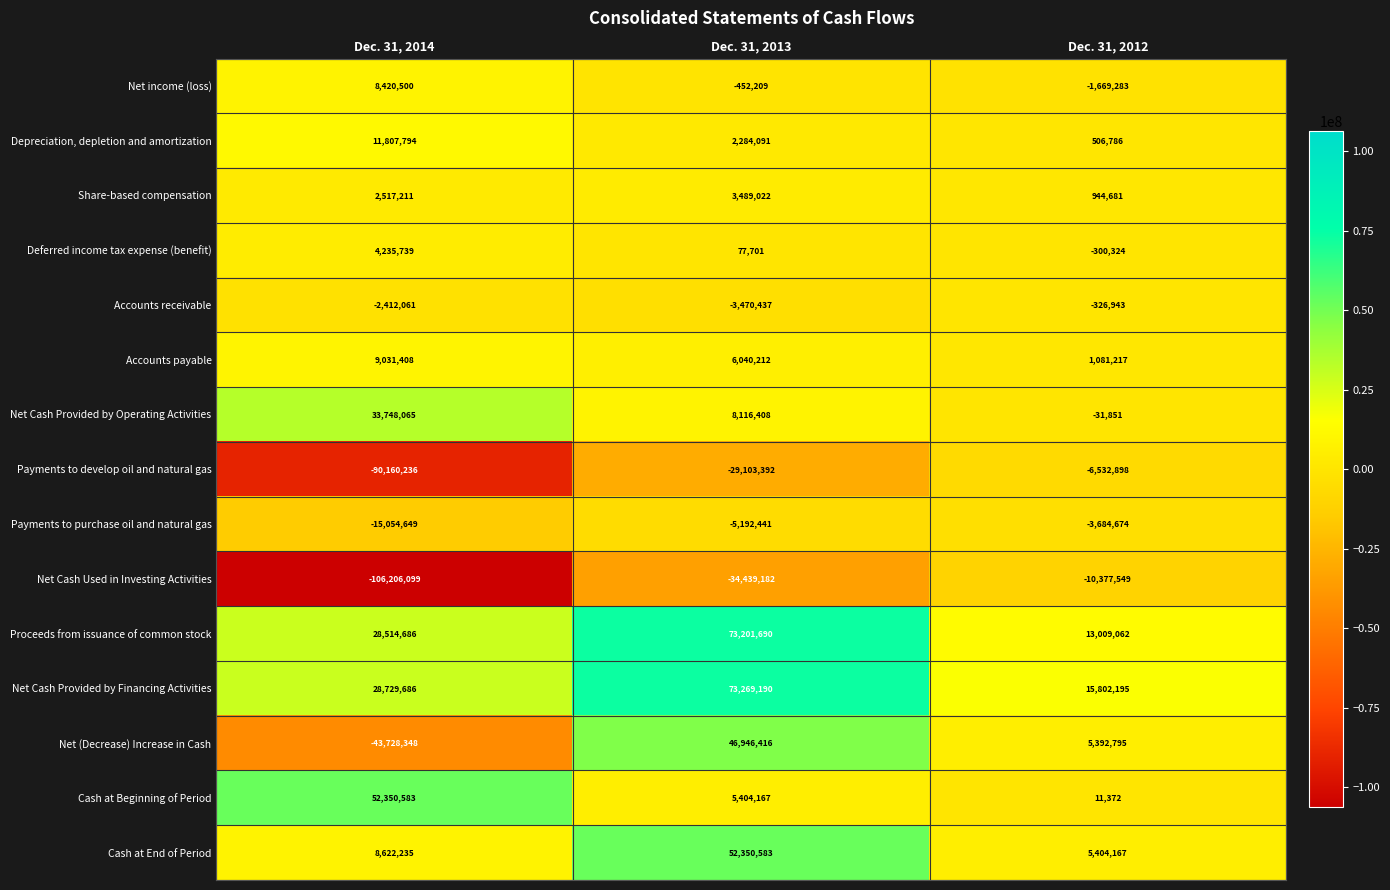

The Net Cash Provided by Financing Activities series shows 15802195 at Dec. 31, 2012. True or false?

True